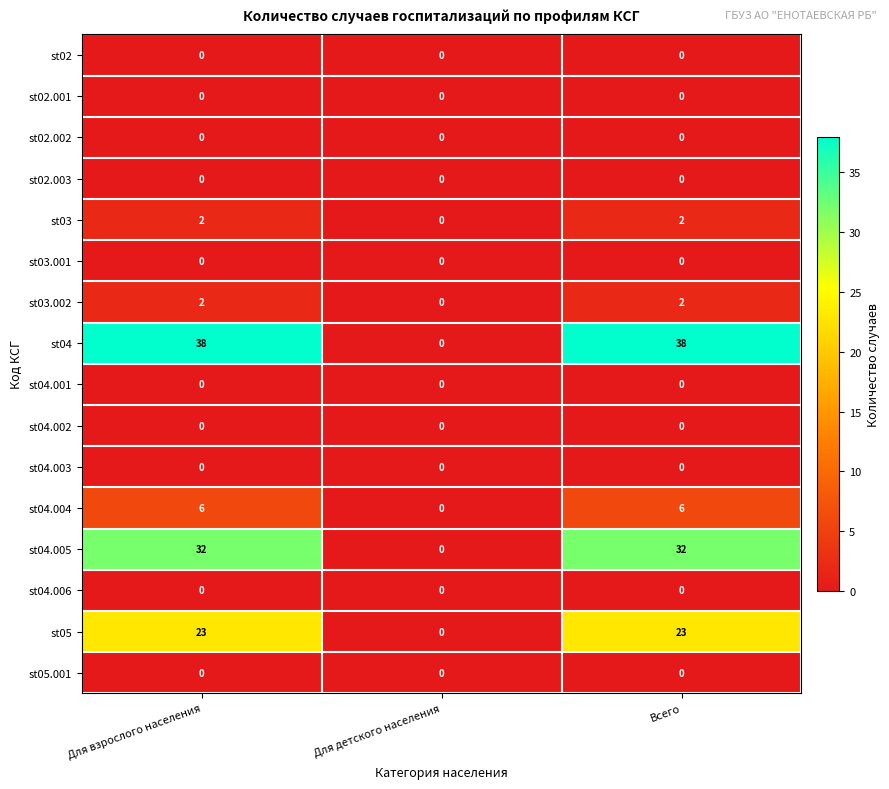

At which label does st04.005 reach its minimum?

Для детского населения